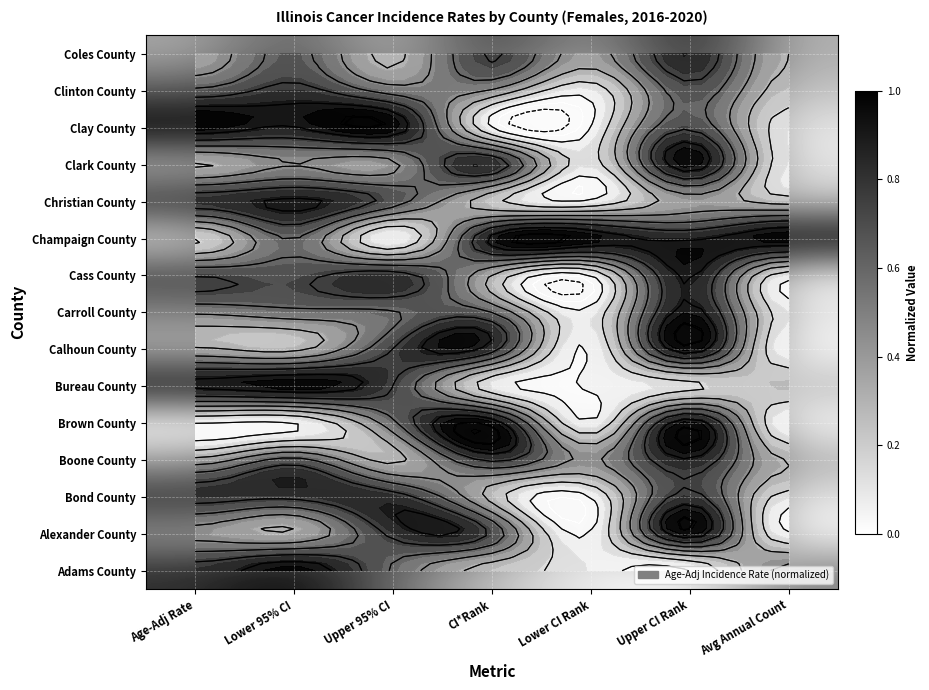

Which category has the highest value in the Clark County series?

Upper CI Rank